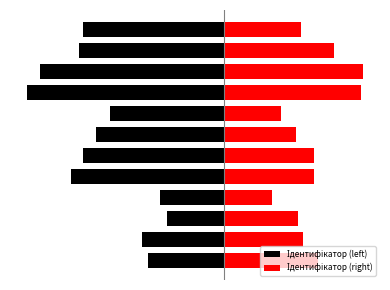

The value of Ідентифікатор (right) at 10 is 2.7. True or false?

True